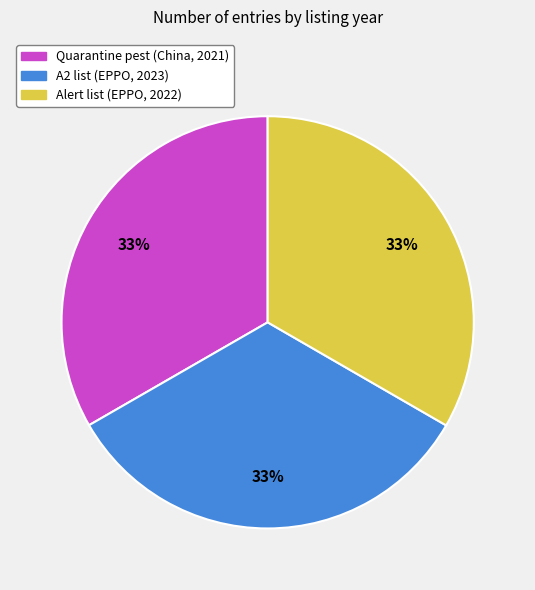

To the nearest percent, what portion does Alert list (EPPO, 2022) represent?

33%